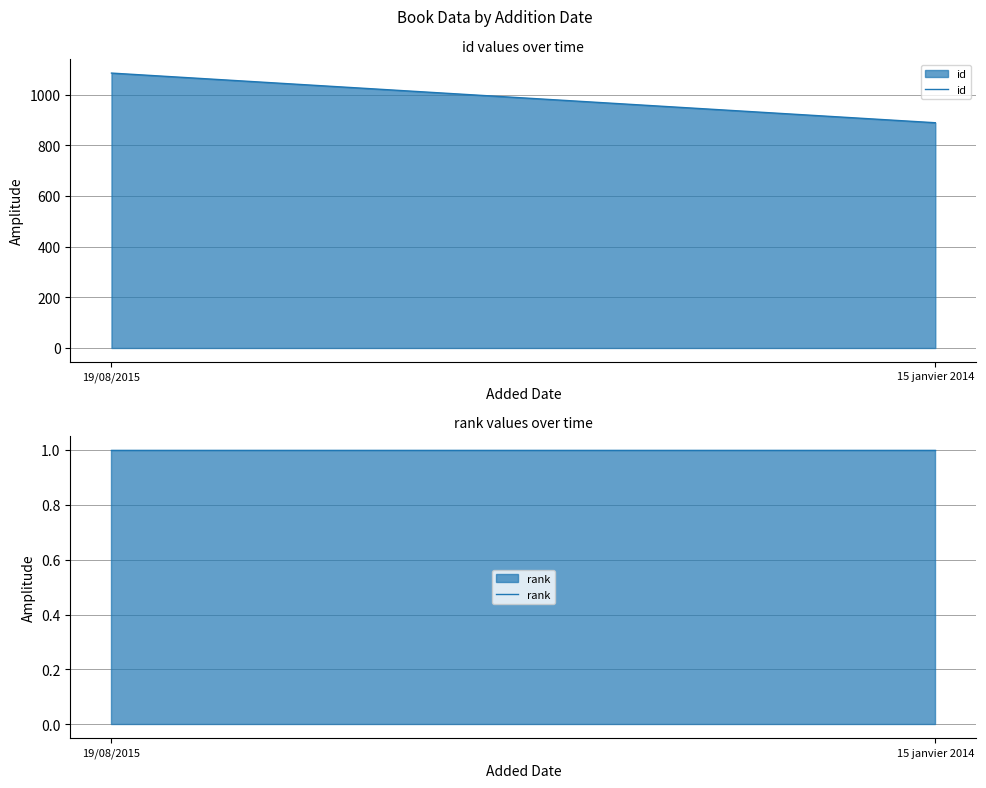

What is the minimum value shown in the chart?

1